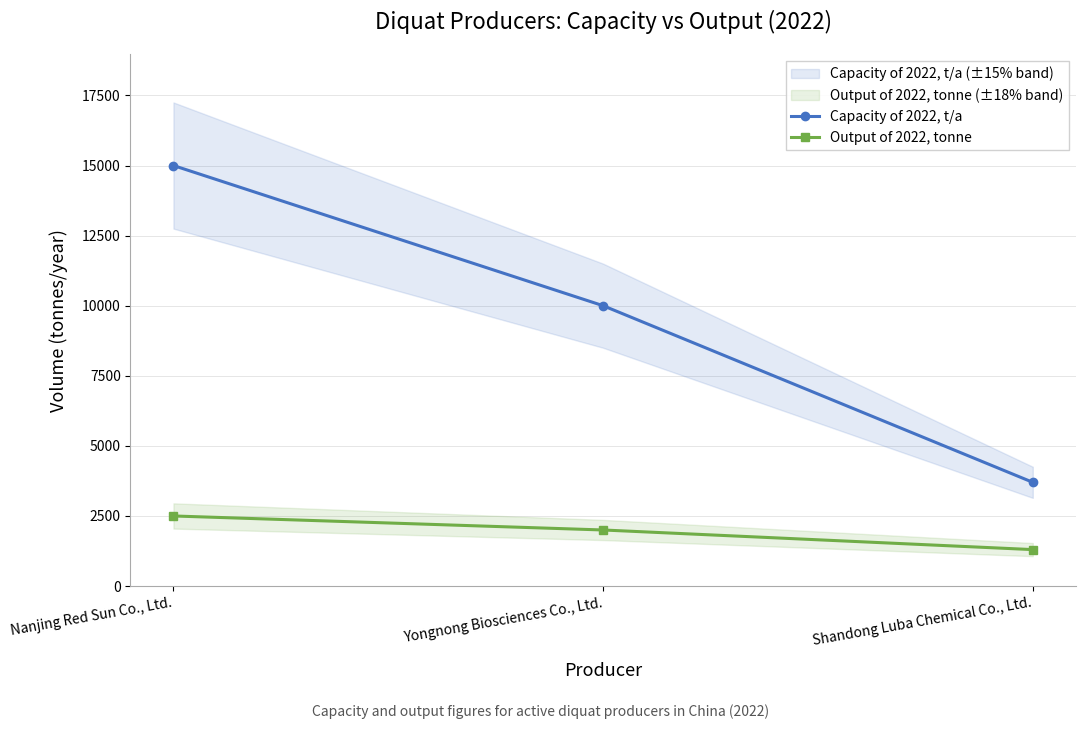

What is the average value of the Output of 2022, tonne series?

1933